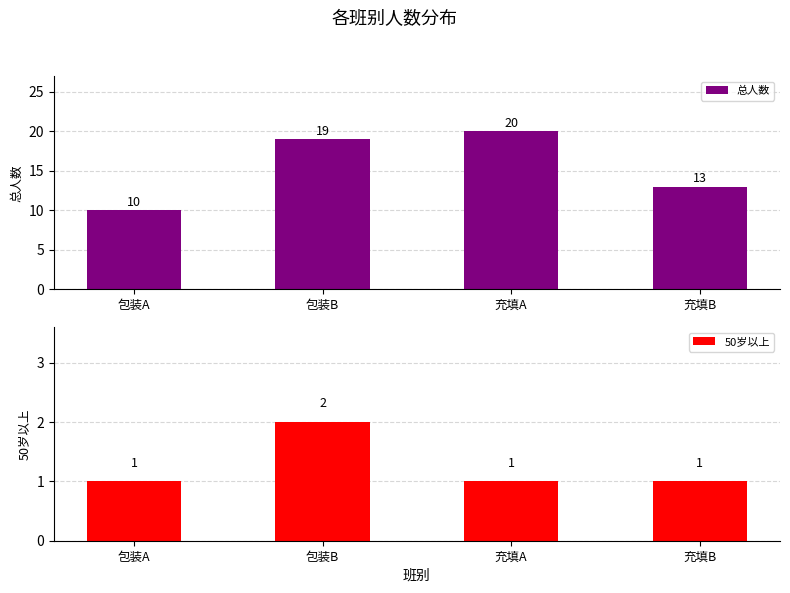

What is the spread (max minus min) of values at 充填B?

12